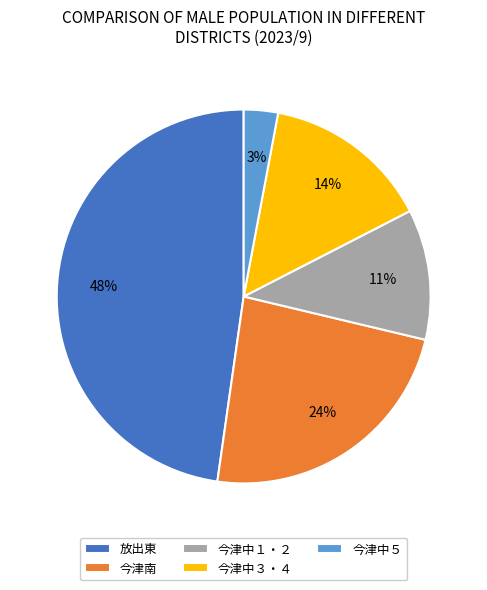

The 今津南 slice represents 24% of the pie. True or false?

True